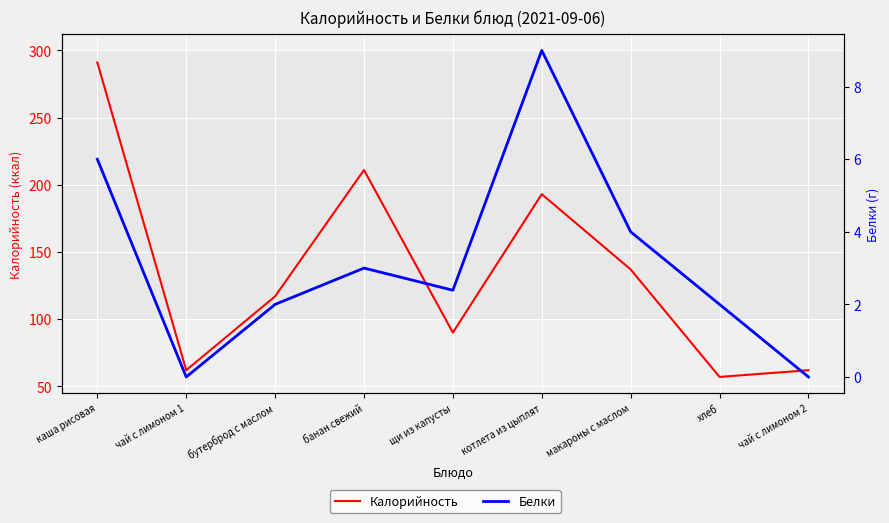

At хлеб, list the series in order from largest to smallest.

Калорийность, Белки